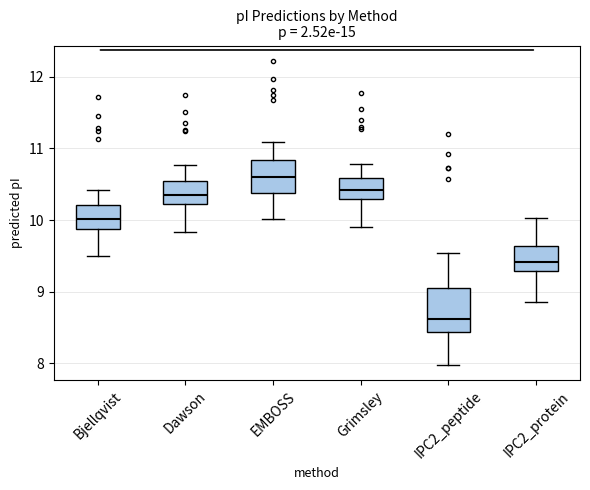

Reading left to right, transcribe this box plot: for each box, give where its median line is, the range the box spans, and where its two whiskers end, as read against the y-axis. The values are not printed on the chart, so give them approximately, as read against the axis.

Bjellqvist: median 10.0, box 9.9 to 10.2, whiskers 9.5 to 10.4
Dawson: median 10.4, box 10.2 to 10.5, whiskers 9.8 to 10.8
EMBOSS: median 10.6, box 10.4 to 10.8, whiskers 10.0 to 11.1
Grimsley: median 10.4, box 10.3 to 10.6, whiskers 9.9 to 10.8
IPC2_peptide: median 8.6, box 8.4 to 9.1, whiskers 8.0 to 9.5
IPC2_protein: median 9.4, box 9.3 to 9.6, whiskers 8.9 to 10.0